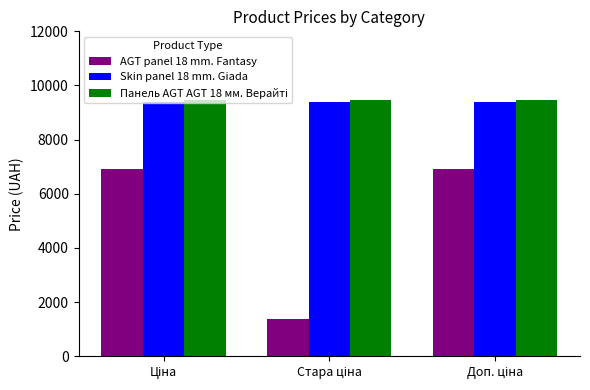

Which series has the widest spread of values?

AGT panel 18 mm. Fantasy